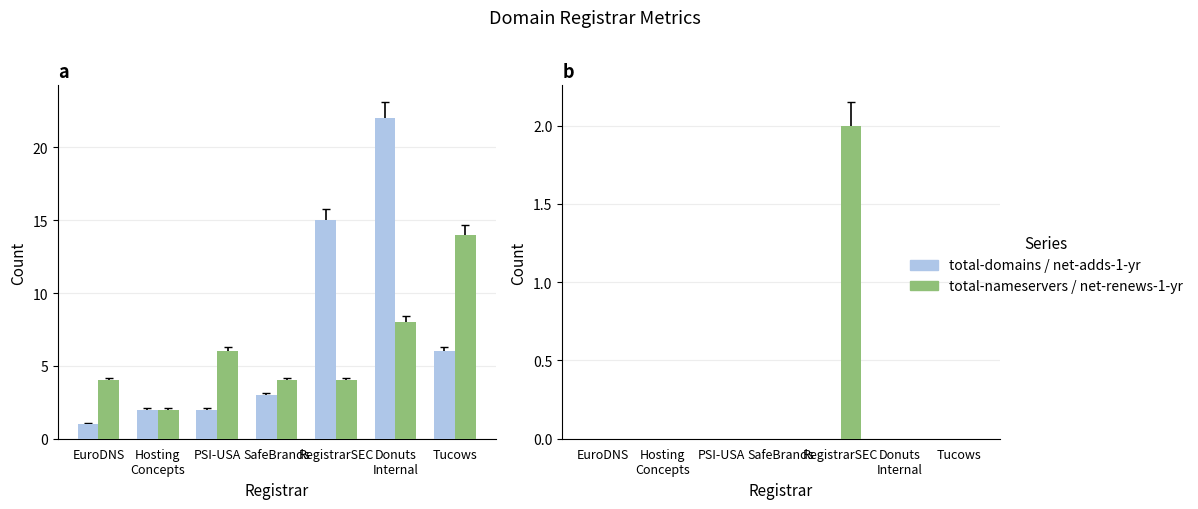

Reading right to left, transcribe all the data shown in this chart.

total-domains: Tucows=6	Donuts
Internal=22	RegistrarSEC=15	SafeBrands=3	PSI-USA=2	Hosting
Concepts=2	EuroDNS=1
total-nameservers: Tucows=14	Donuts
Internal=8	RegistrarSEC=4	SafeBrands=4	PSI-USA=6	Hosting
Concepts=2	EuroDNS=4
net-adds-1-yr: Tucows=0	Donuts
Internal=0	RegistrarSEC=0	SafeBrands=0	PSI-USA=0	Hosting
Concepts=0	EuroDNS=0
net-renews-1-yr: Tucows=0	Donuts
Internal=0	RegistrarSEC=2	SafeBrands=0	PSI-USA=0	Hosting
Concepts=0	EuroDNS=0